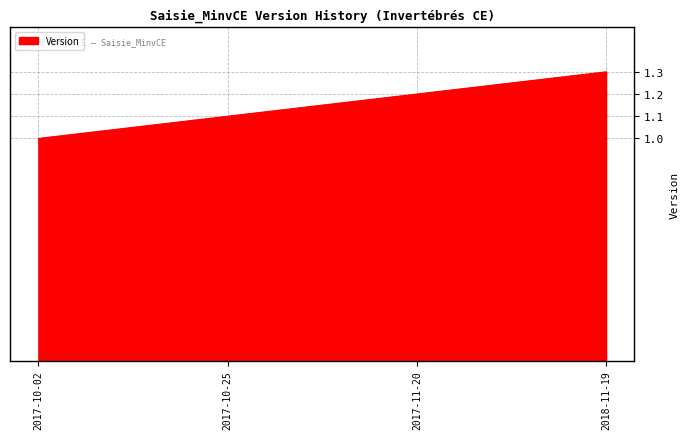

List the labels in order of value, smallest first.

2017-10-02, 2017-10-25, 2017-11-20, 2018-11-19